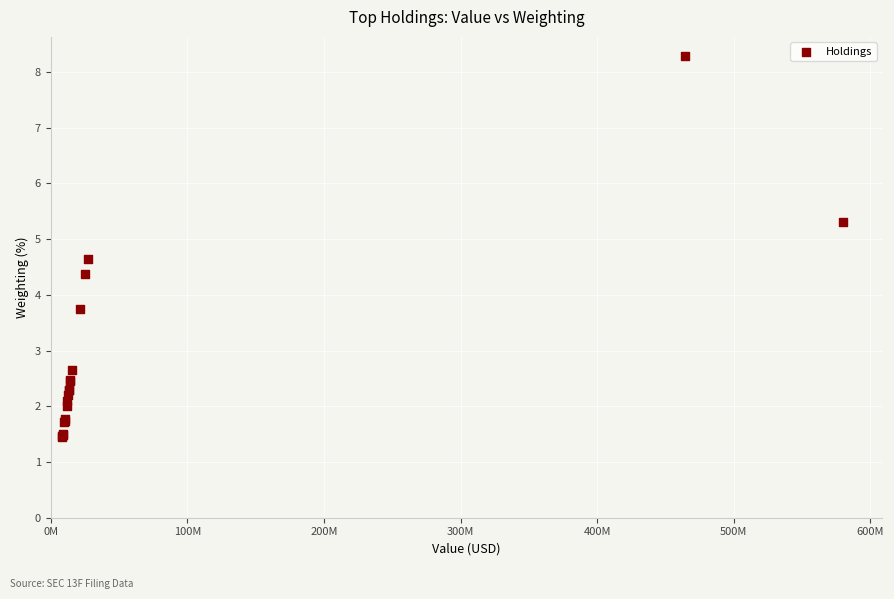

What Y value in the scatter plot is closest to 4?

3.7